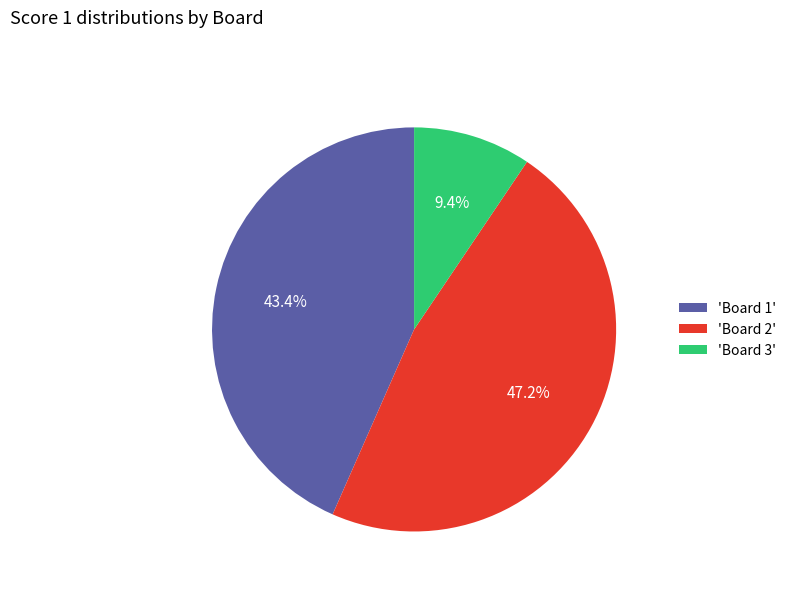

Rank the categories by value from highest to lowest.

'Board 2', 'Board 1', 'Board 3'